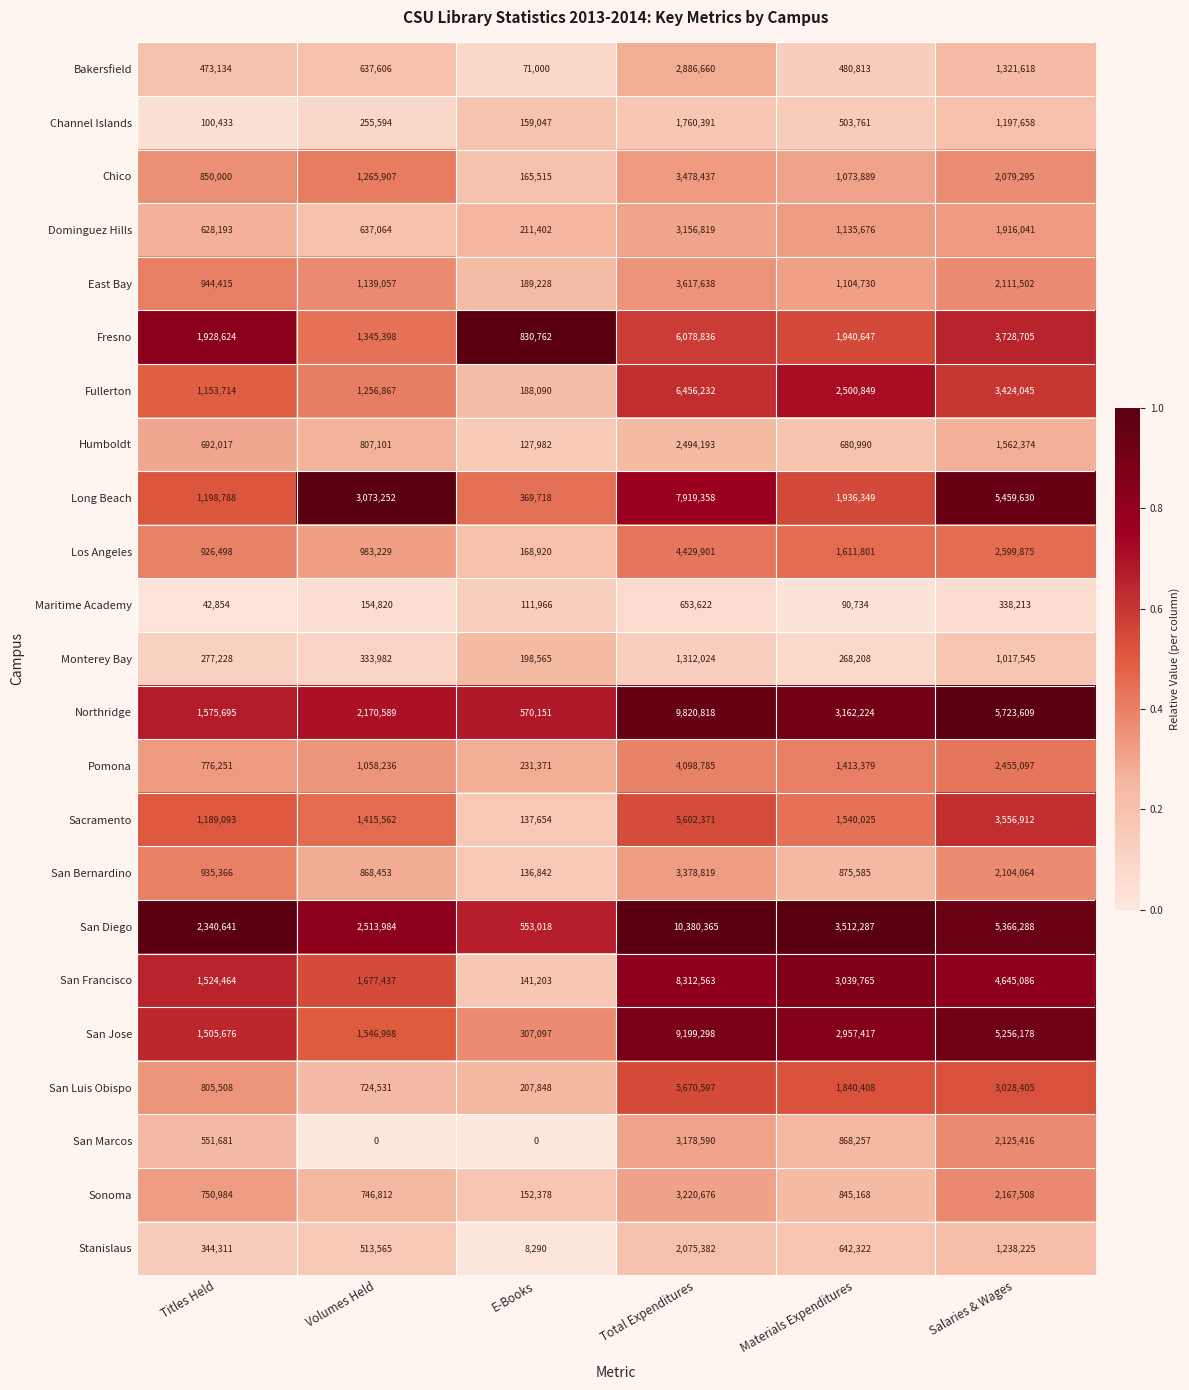

What is the approximate value of San Diego at E-Books?

553018